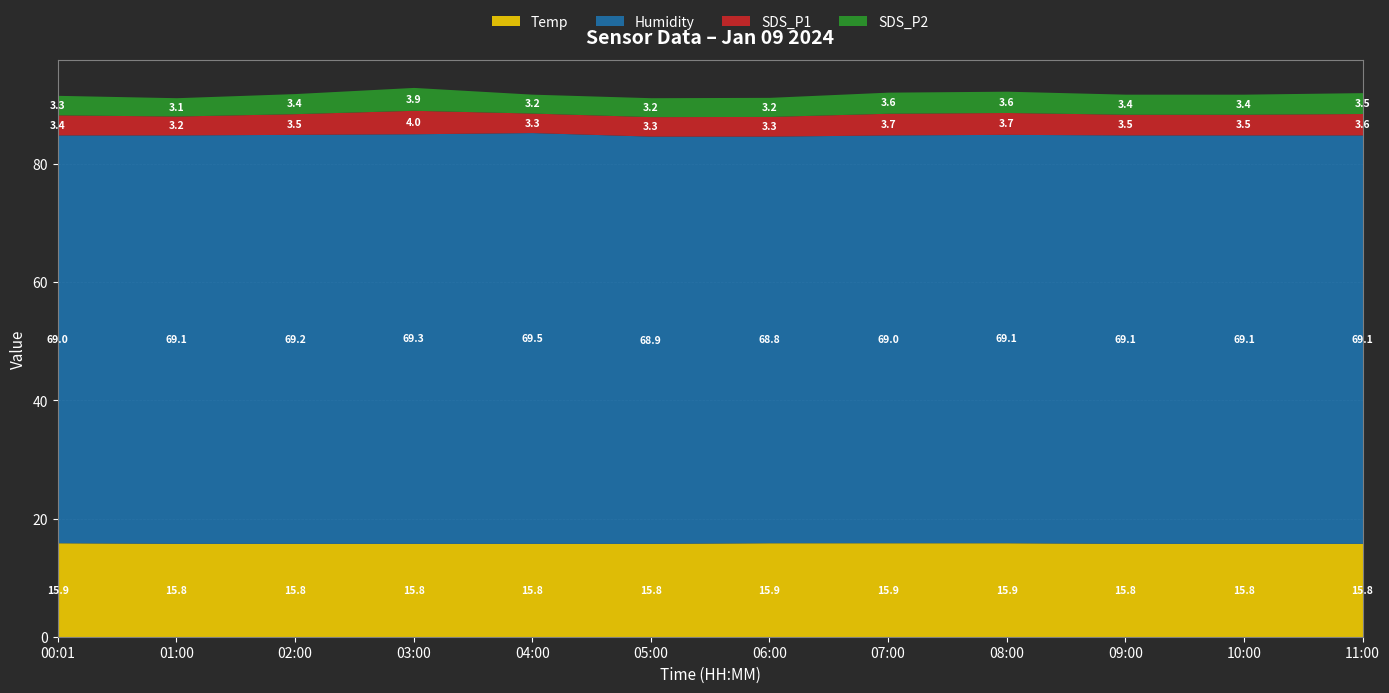

What is the average value of the SDS_P2 series?

3.4